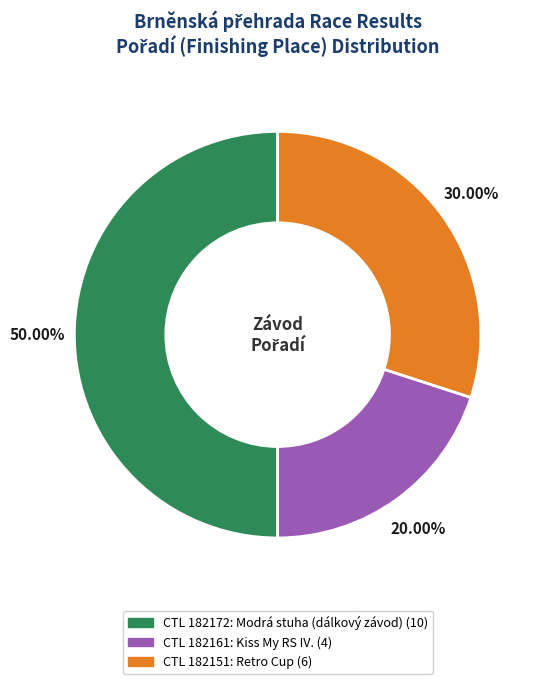

How many slices are in this pie chart?

3